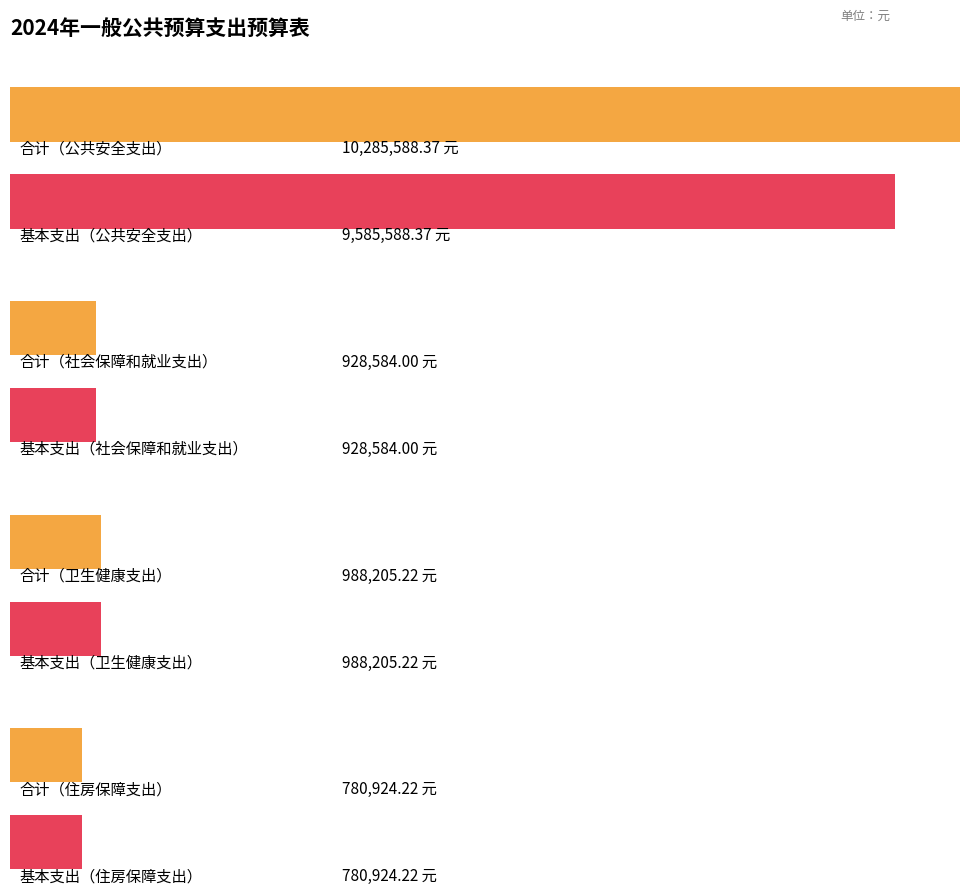

At how many categories does at least one series exceed 8862048?

1